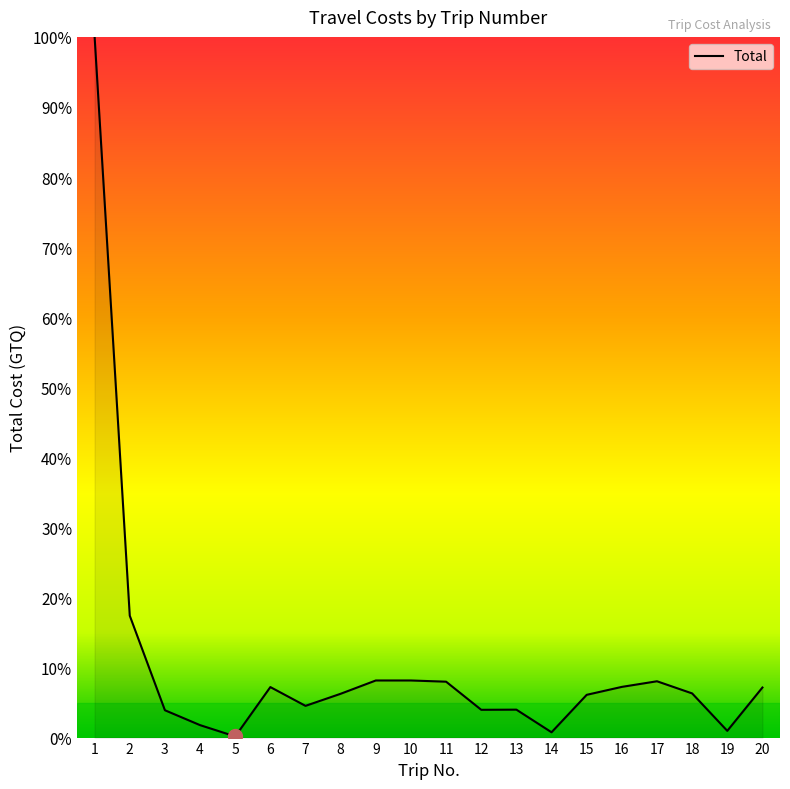

How many interior local peaks (higher than both neighbors) does the data have?

3